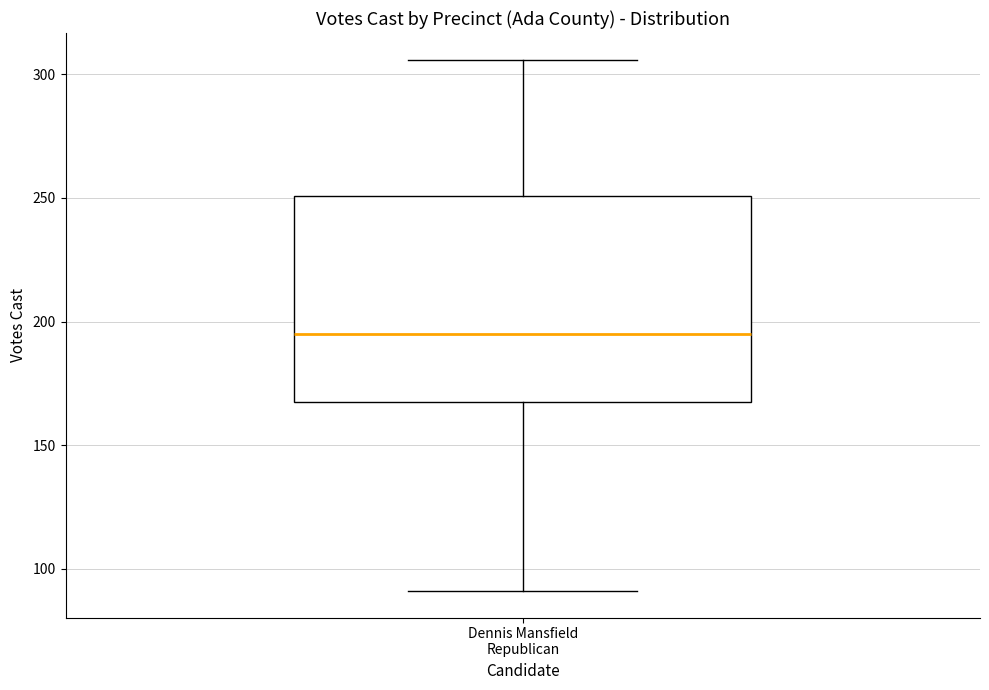

Transcribe this box plot: give where the median line is, the range the box spans, and where the two whiskers end, as read against the y-axis. The values are not printed on the chart, so give them approximately, as read against the axis.

median 195, box 170 to 250, whiskers 90 to 305